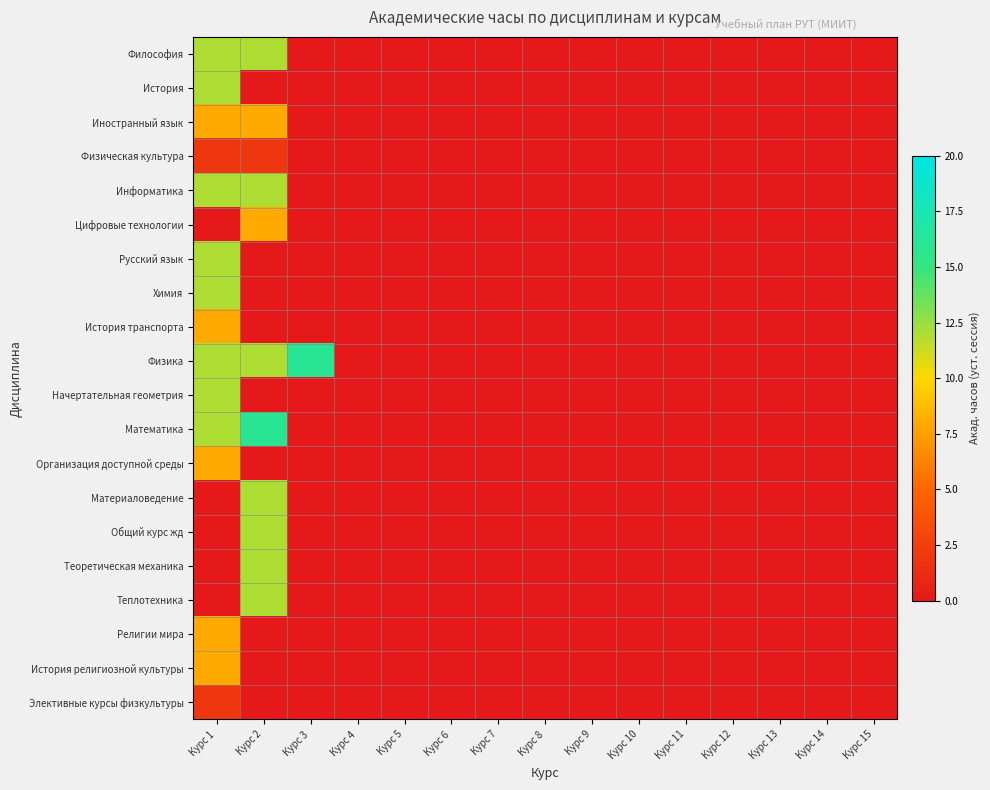

Between Курс 1 and Курс 7, which series saw the biggest shift?

Философия